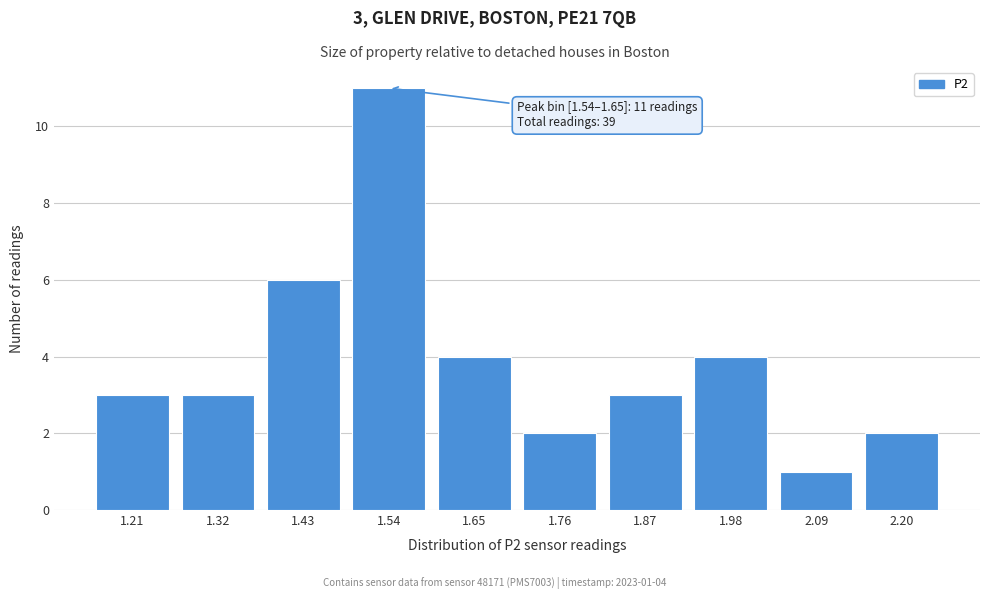

Reading left to right, transcribe all the data shown in this chart.

1.21=3	1.32=3	1.43=6	1.54=11	1.65=4	1.76=2	1.87=3	1.98=4	2.09=1	2.20=2